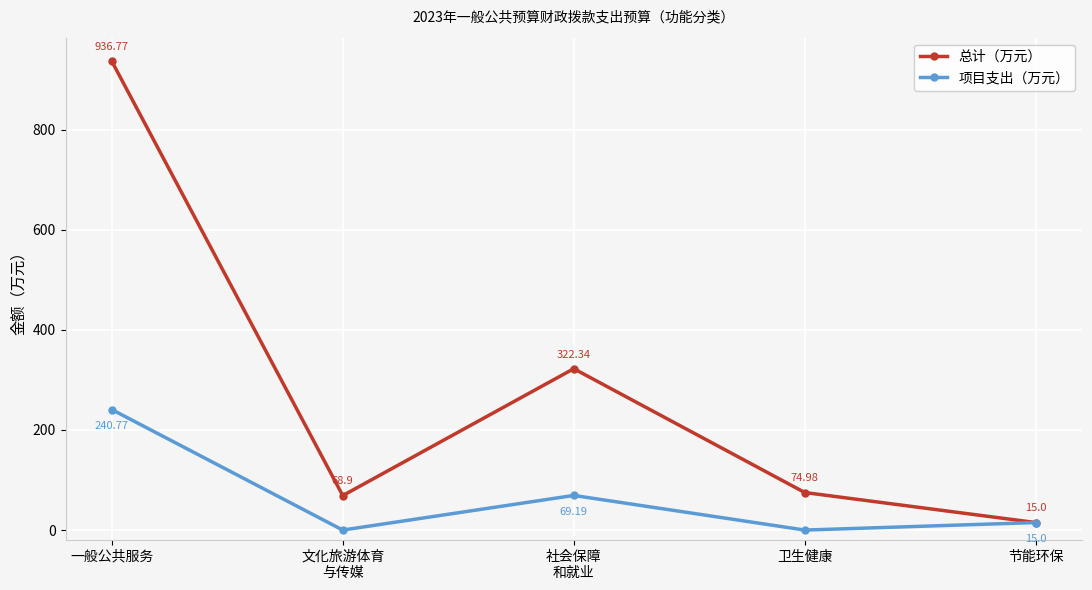

What position from the right is 卫生健康?

2